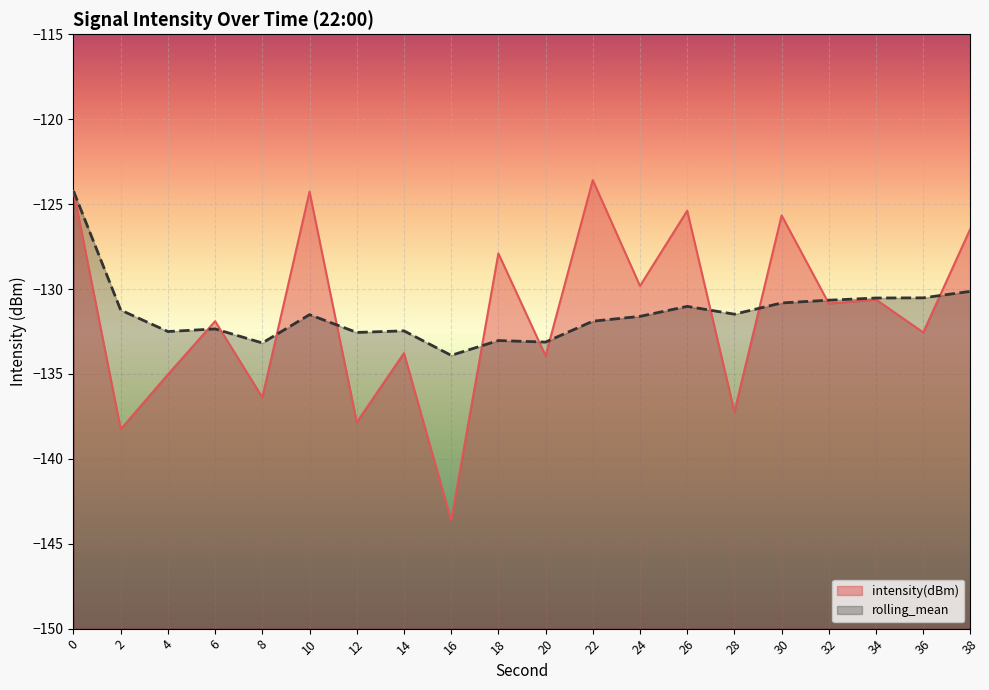

What is the difference between the rolling_mean values at 30 and 10?

0.7